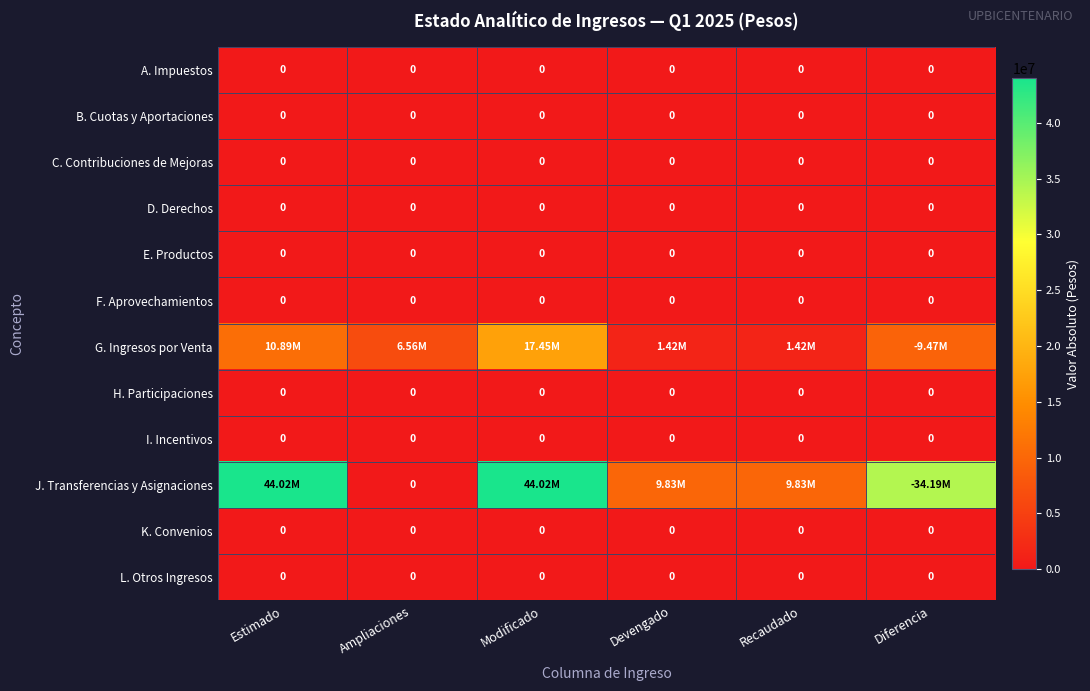

What is the total value across all series at Recaudado?

11247214.3